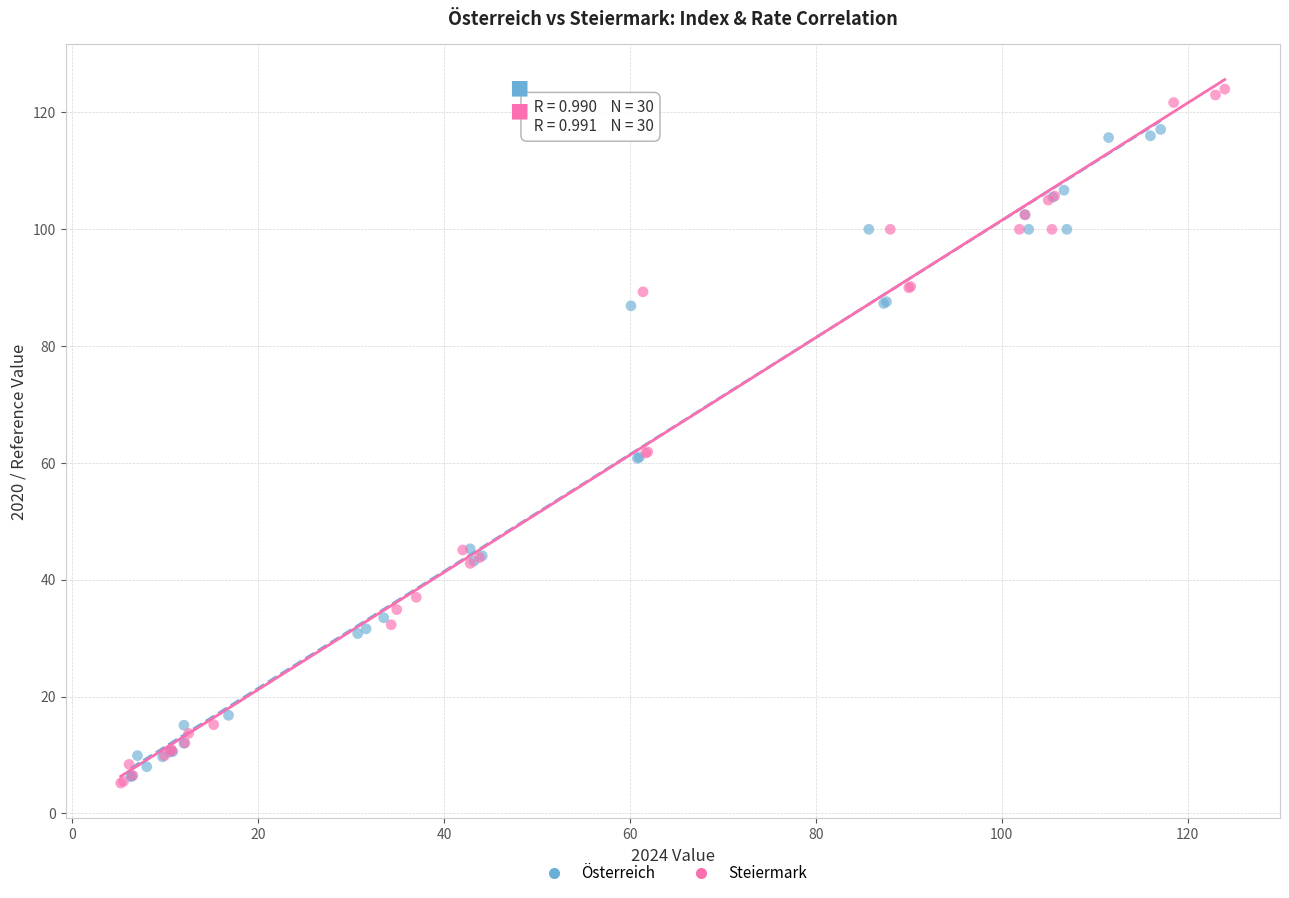

Which series has the widest spread of Y values?

Steiermark